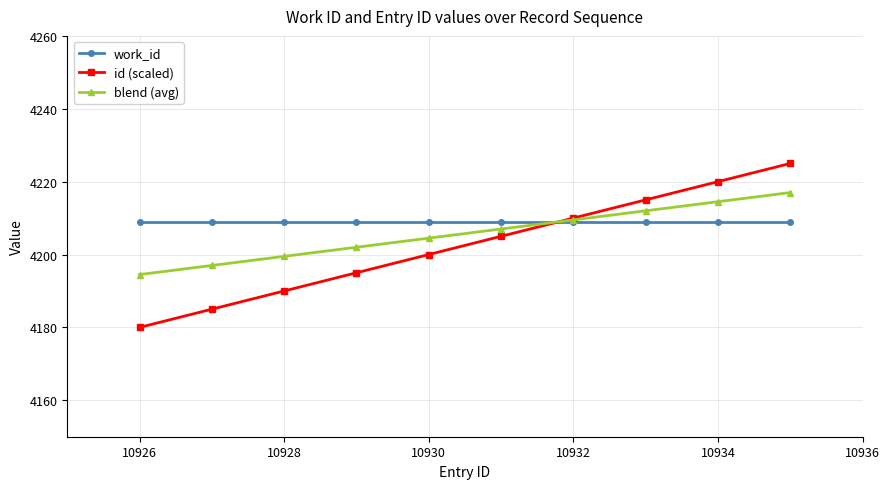

Count the number of categories in the chart.

10